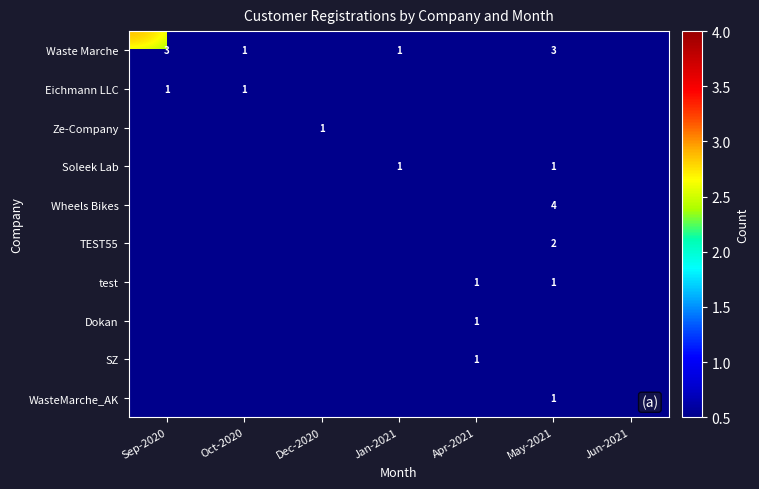

The Waste Marche series shows 5 at May-2021. True or false?

False